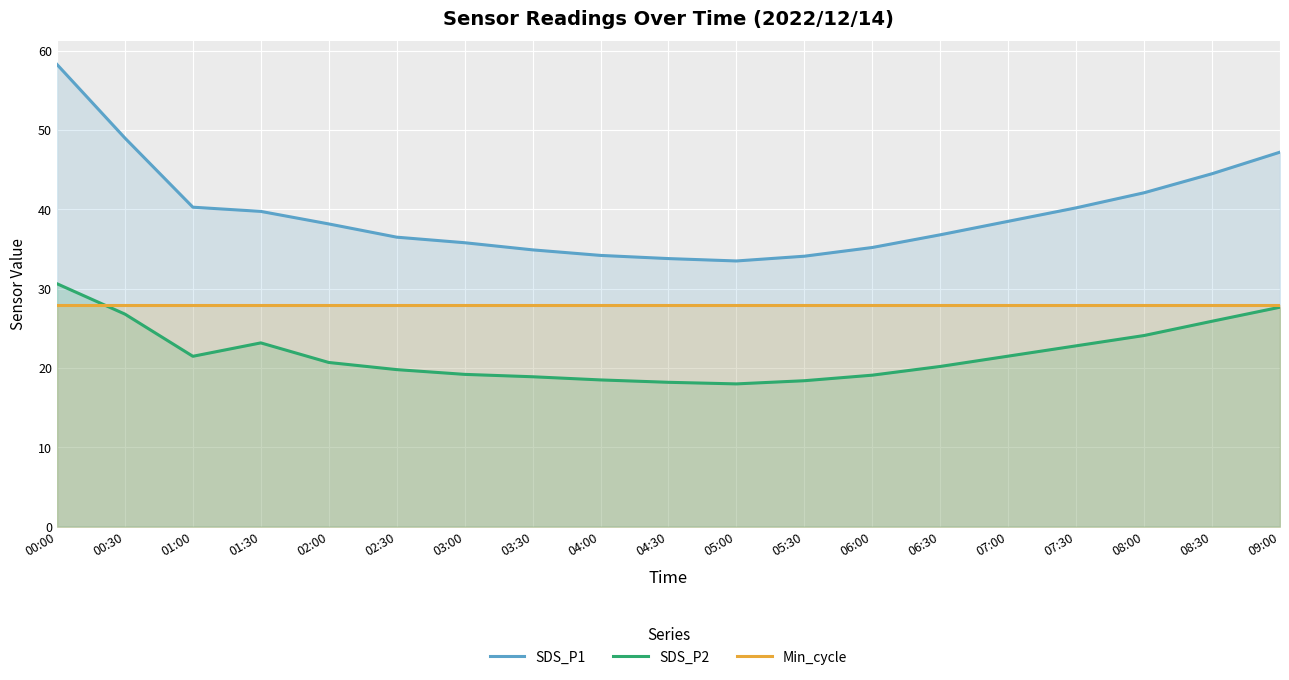

Where is Min_cycle nearest to the value 28?

00:00